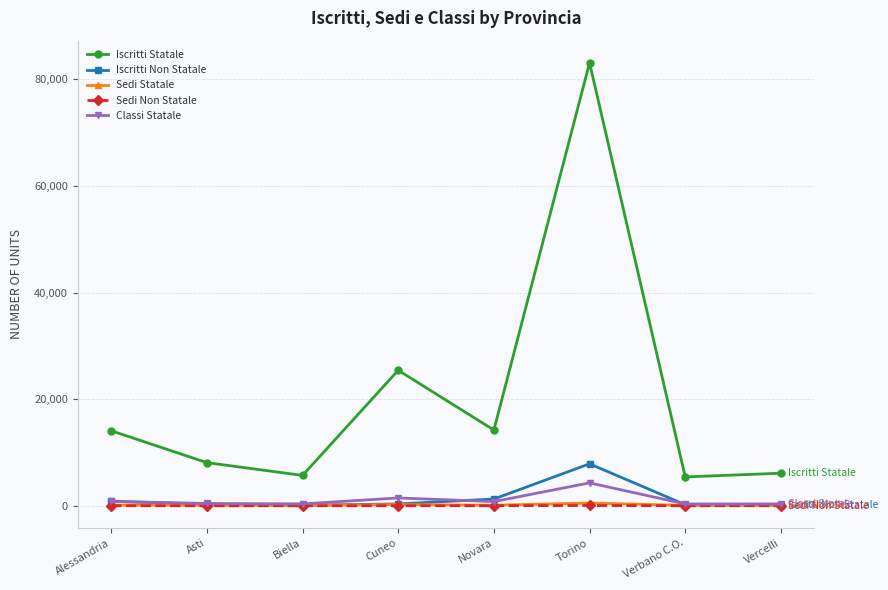

What are all the series names shown in the legend?

Iscritti Statale, Iscritti Non Statale, Sedi Statale, Sedi Non Statale, Classi Statale